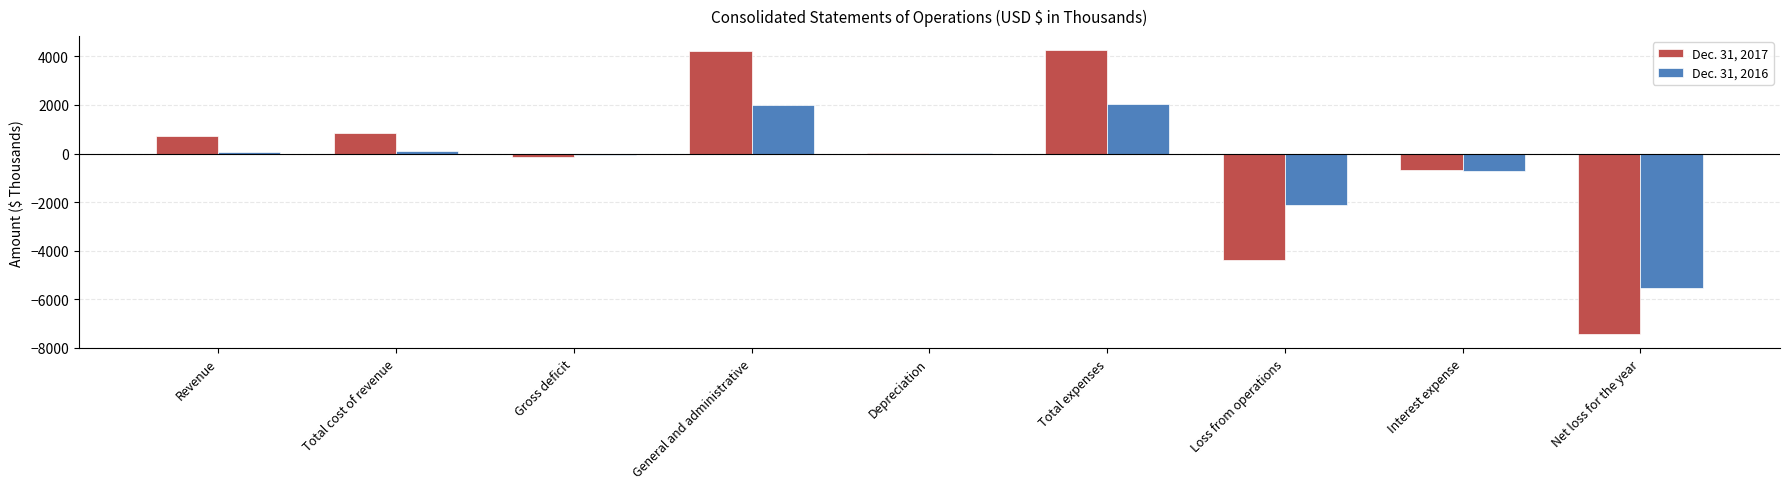

What is the sum of all Dec. 31, 2017 values?

-2560